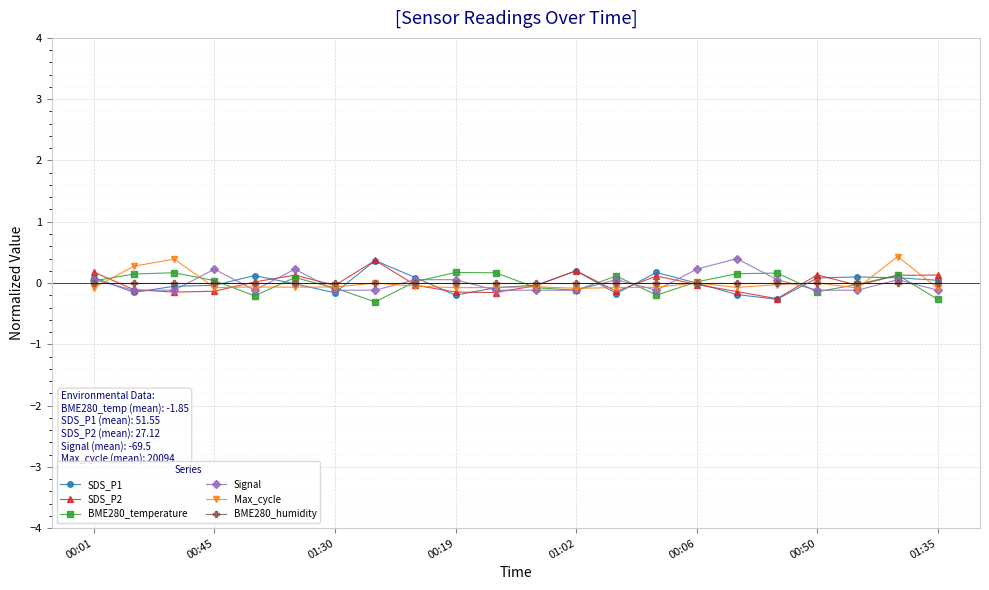

What is the lowest value of the BME280_temperature series?

-0.3